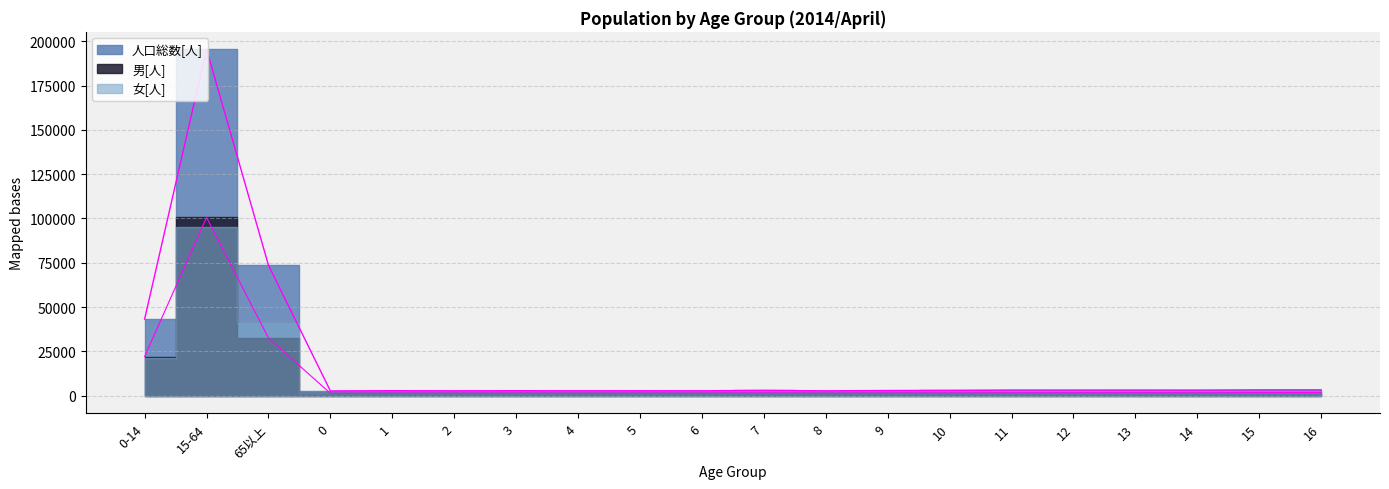

True or false: 男[人] and 女[人] cross at least once.

False